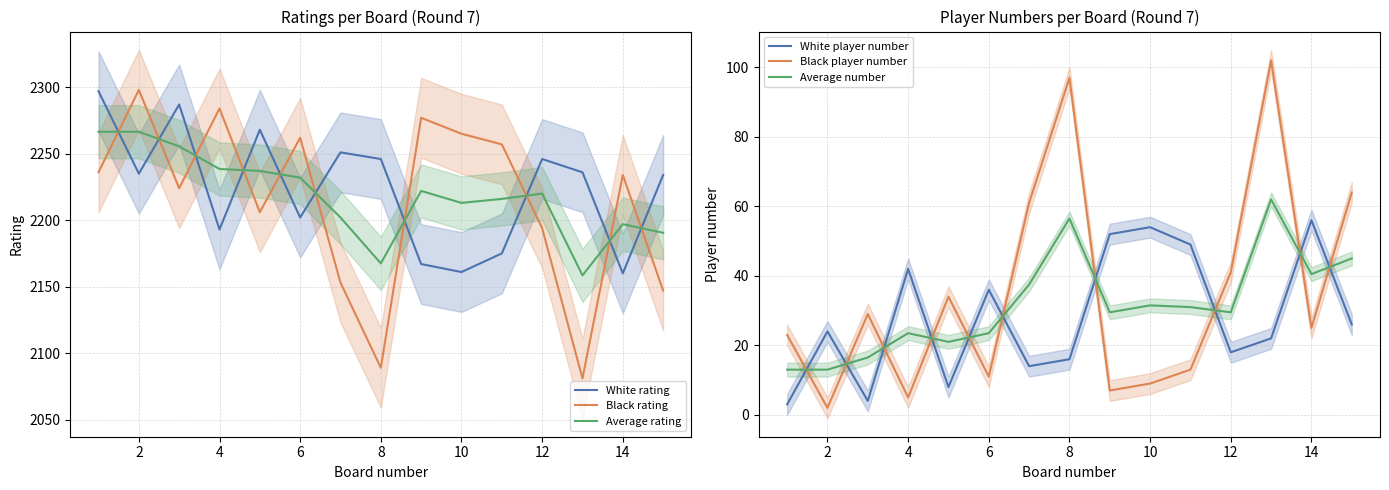

Which series ends up on top after the final intersection of Black rating and White rating?

White rating